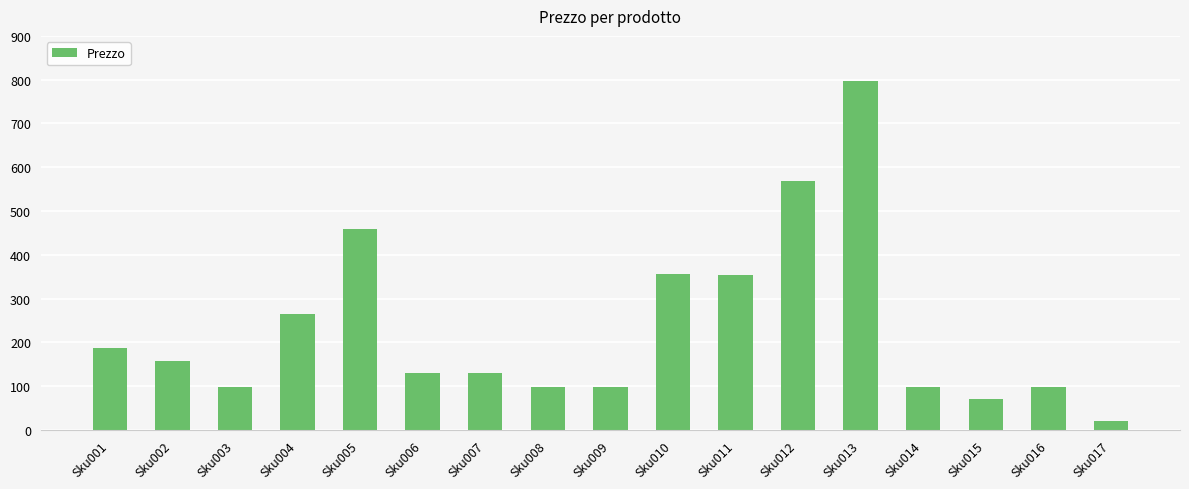

Which category has the lowest value across all series?

Sku017